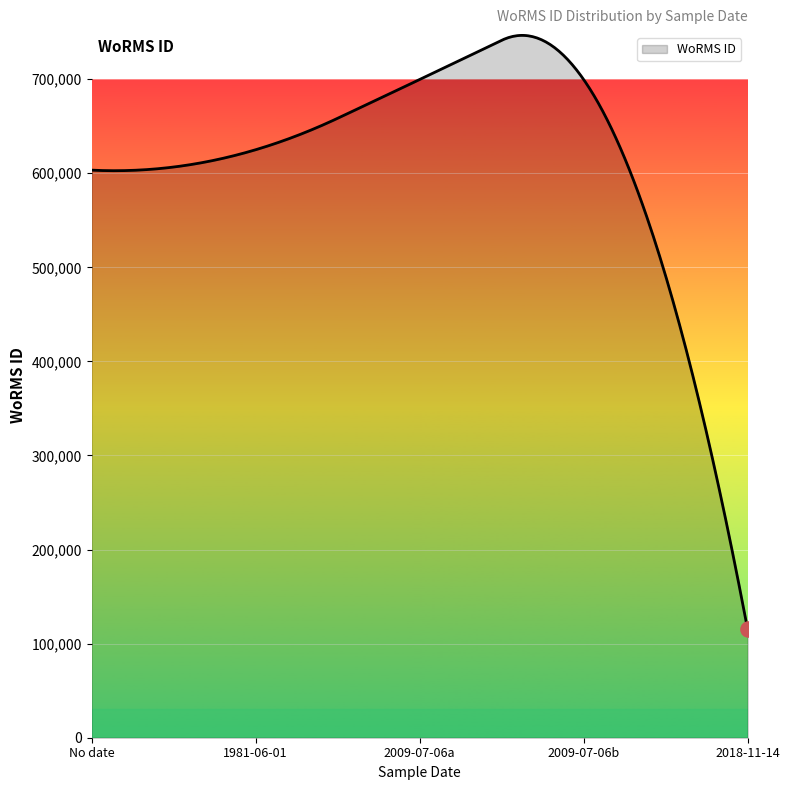

What is the greatest value displayed?

746523.2